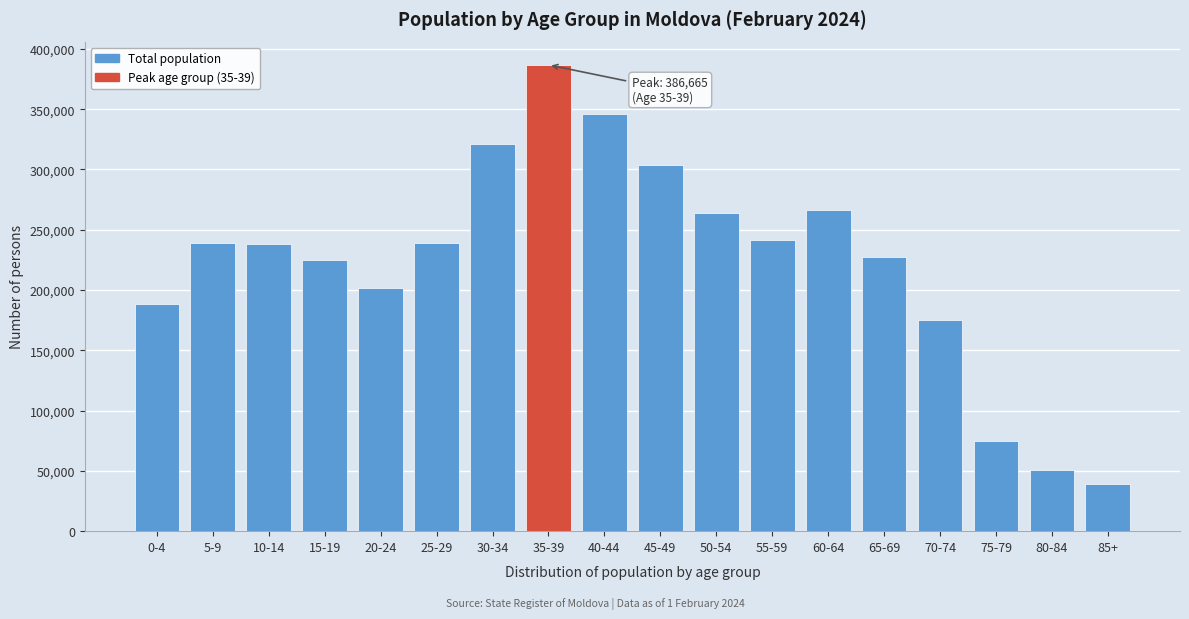

What is the change in value from 45-49 to 60-64?

-37067